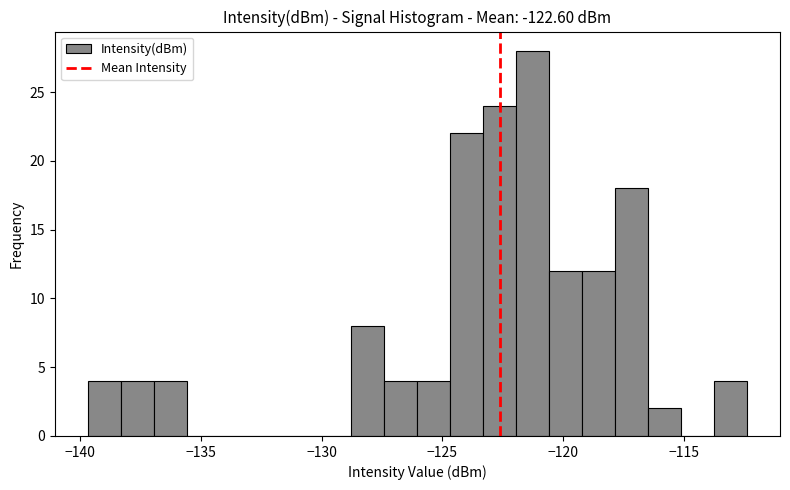

Read against the x-axis, roughly where is the centre of the tallest bar?

-121.5